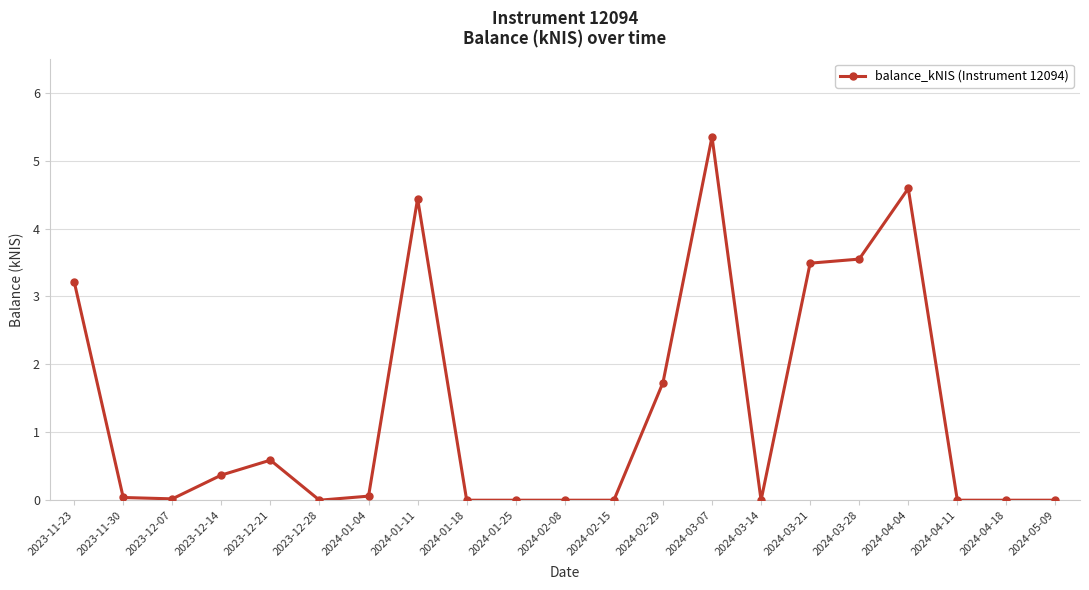

What is the average value?

1.3